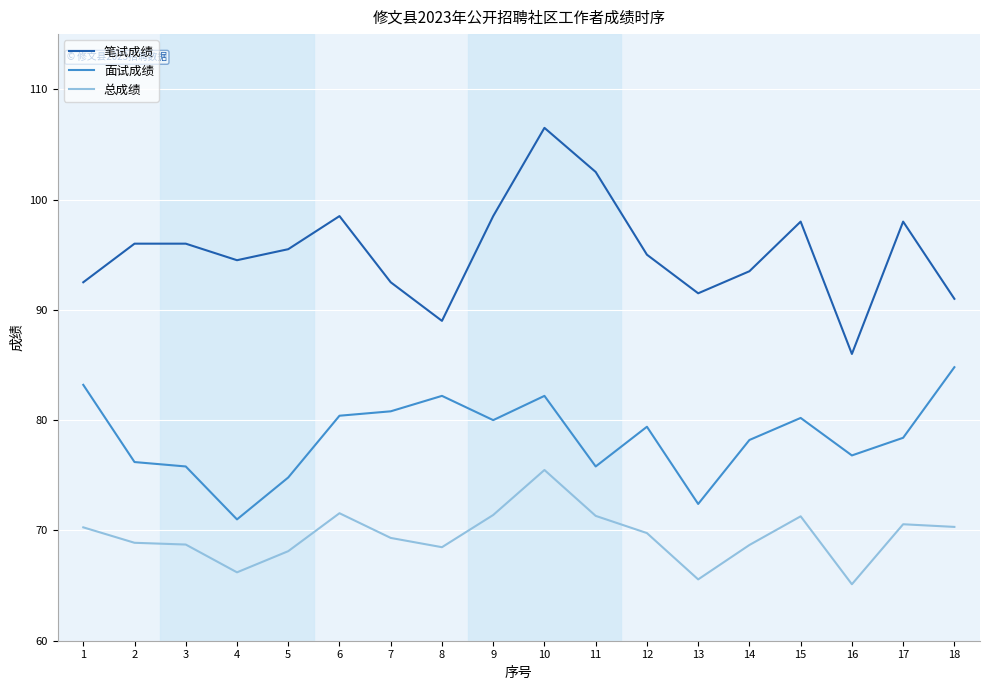

List the series in order of their peak value, highest first.

笔试成绩, 面试成绩, 总成绩